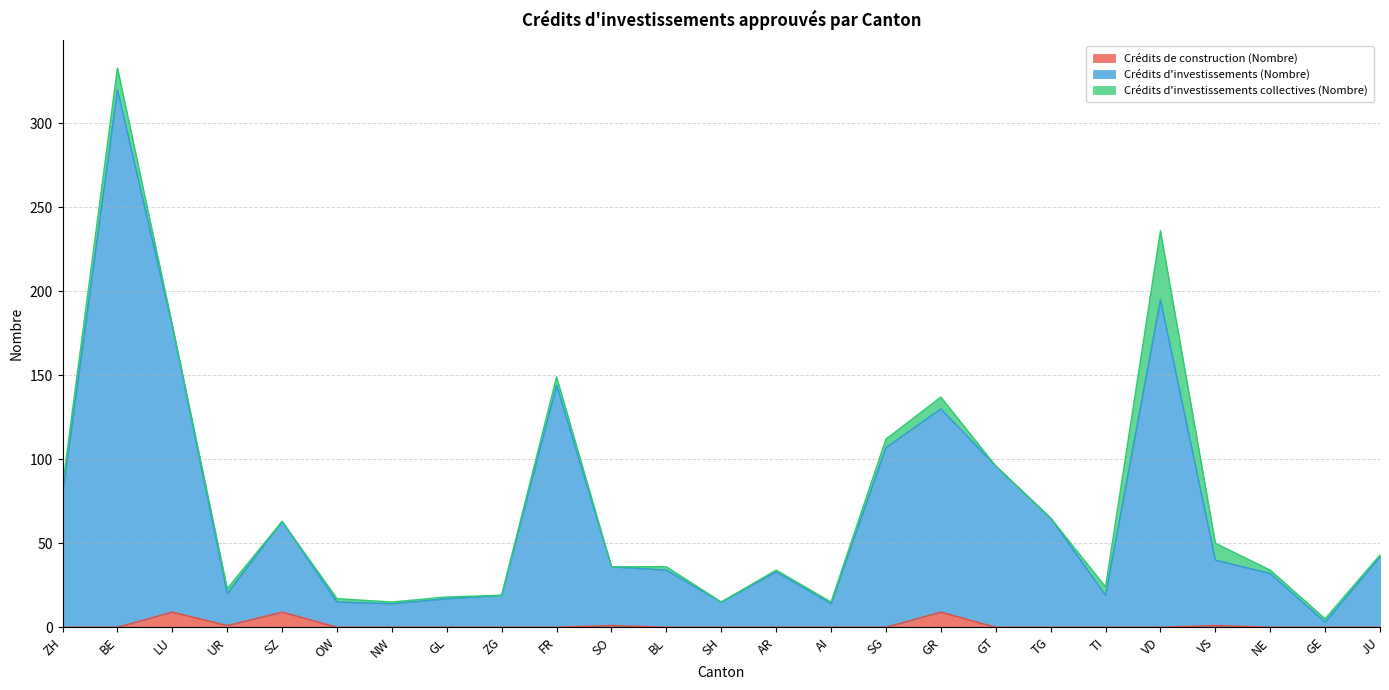

What is the average value of the Crédits d'investissements (Nombre) series?

69